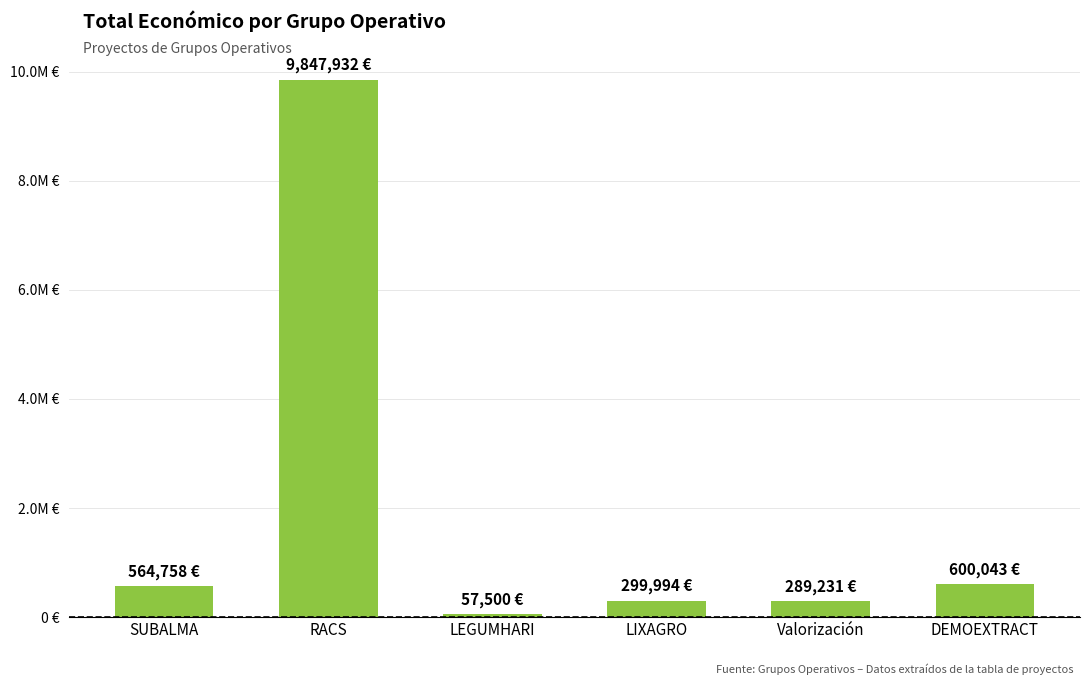

Reading left to right, list all the values displayed in this chart.

SUBALMA=564758	RACS=9847932	LEGUMHARI=57500	LIXAGRO=299994	Valorización=289231	DEMOEXTRACT=600043